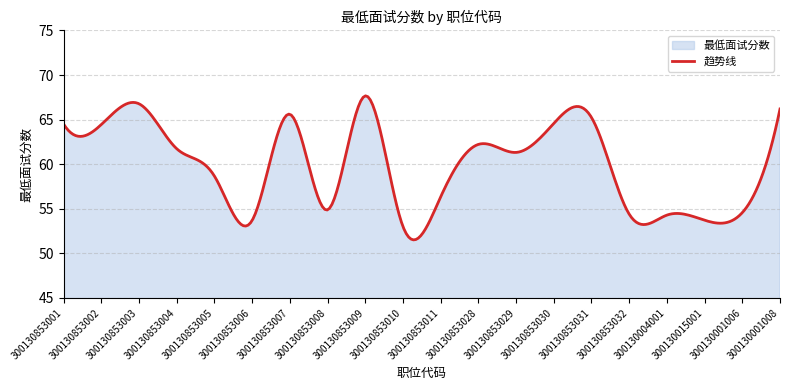

Where does the data first go above 61?

300130853001